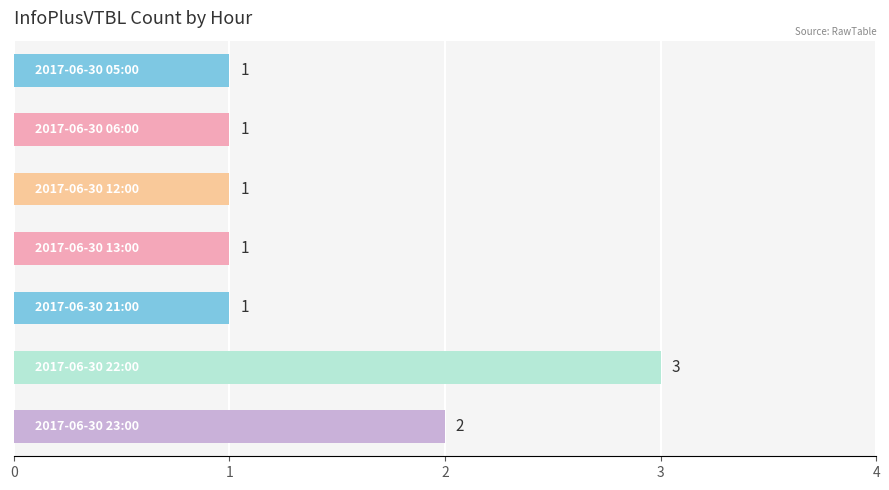

How many values are between 1 and 2?

6